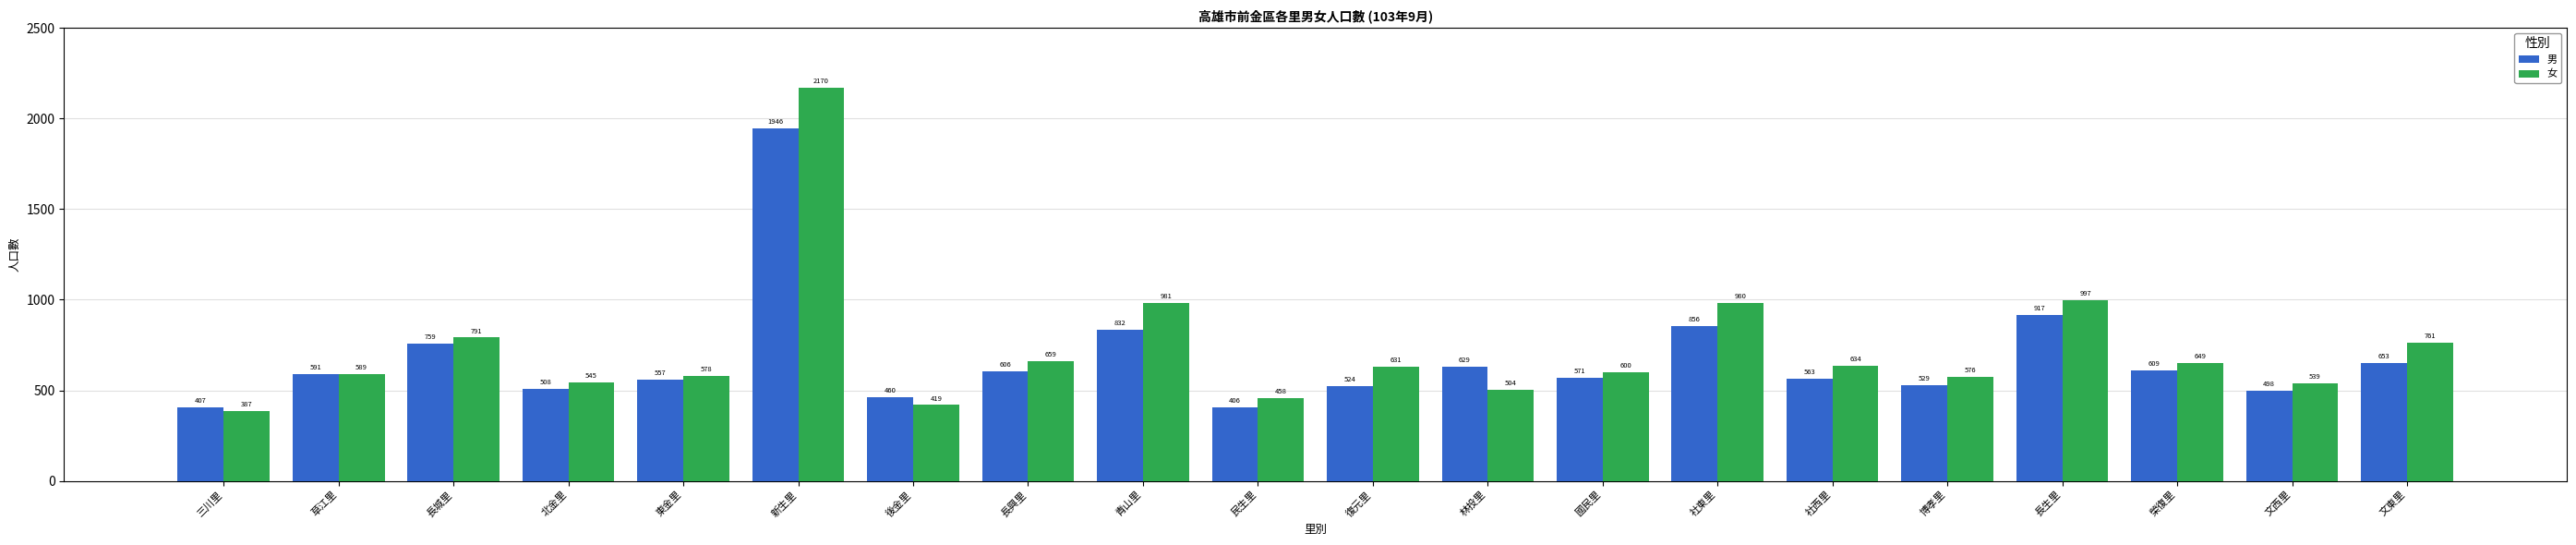

Which category has the highest value in the 男 series?

新生里